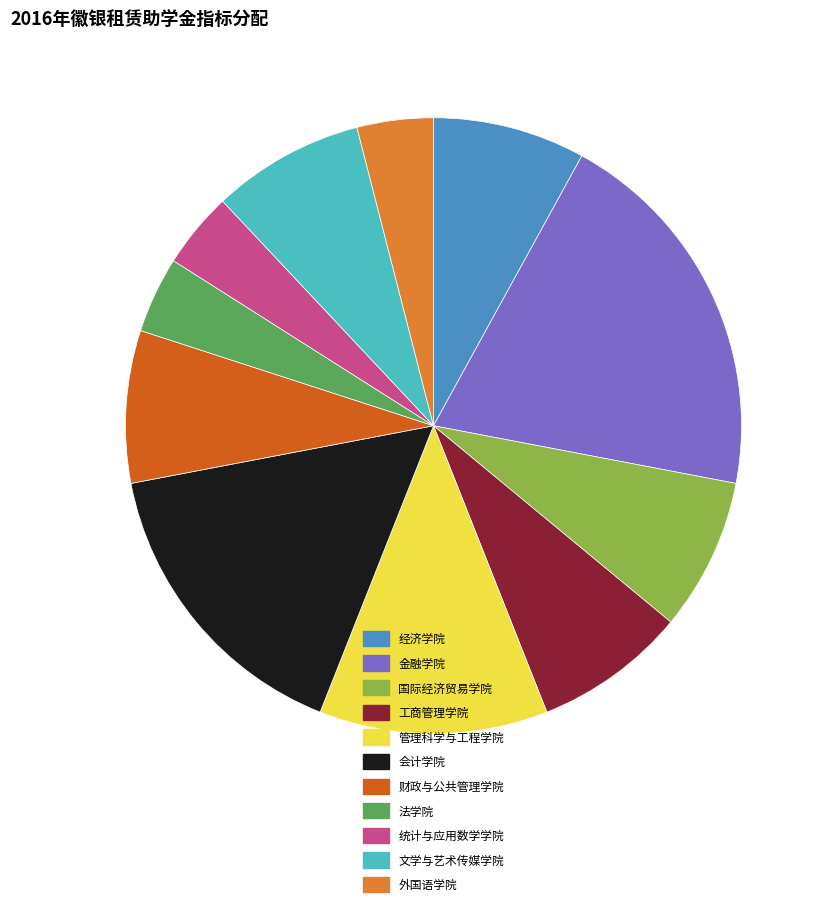

How many slices are in this pie chart?

11